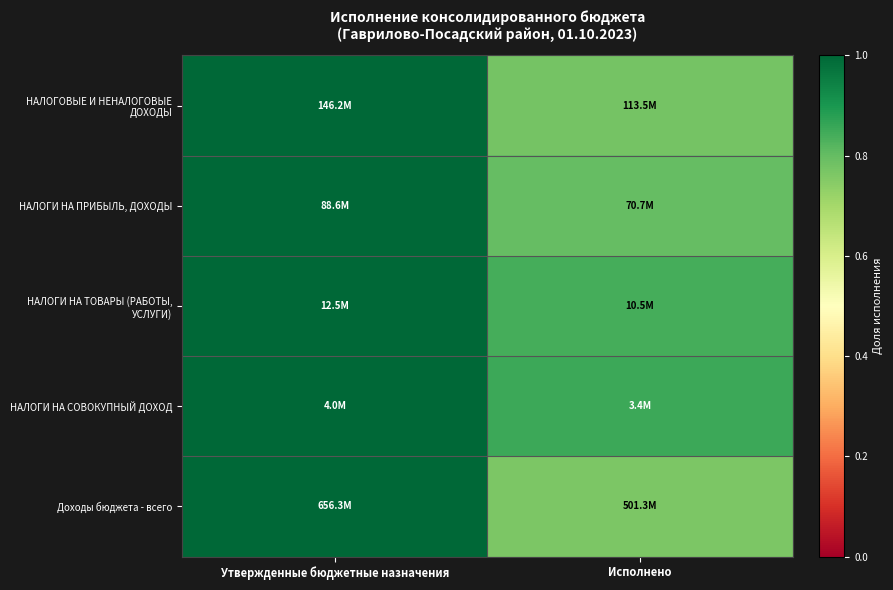

Which series changed the most between Утвержденные бюджетные назначения and Исполнено?

Доходы бюджета - всего